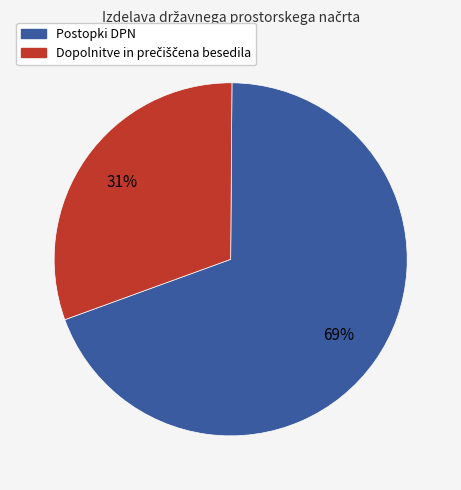

To the nearest percent, what is the average slice percentage?

50%